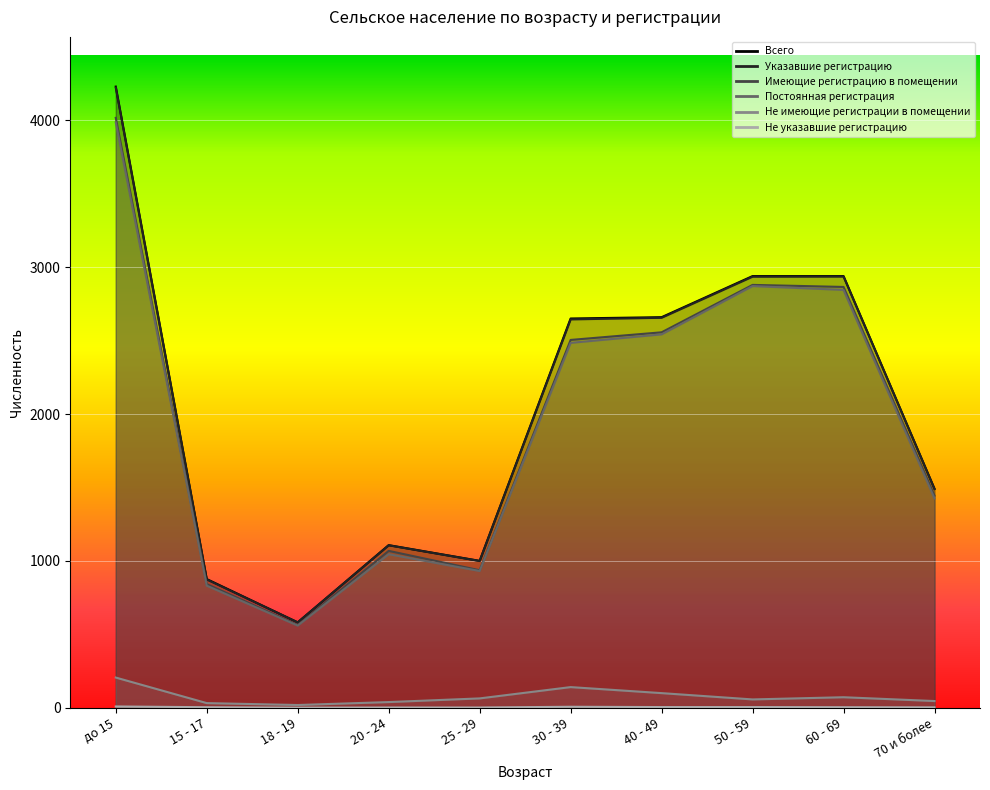

True or false: Не имеющие регистрации в помещении and Имеющие регистрацию в помещении intersect in this chart.

False